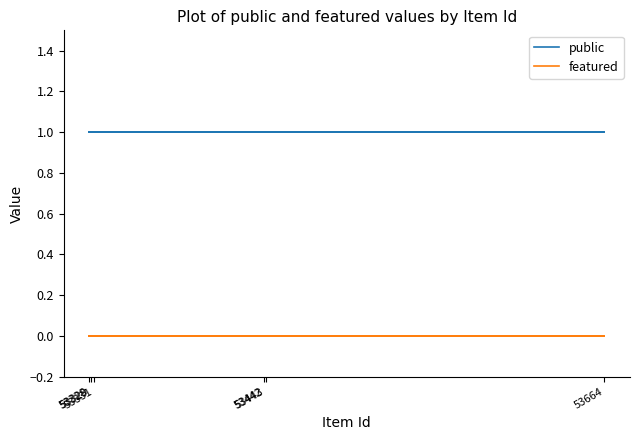

What is the highest value of the public series?

1